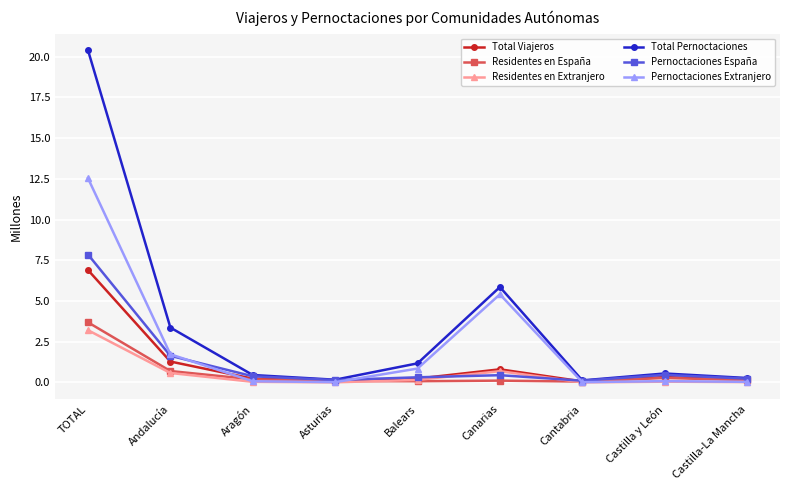

What is the value of the Pernoctaciones Extranjero point at the 6th from the left?

5.4